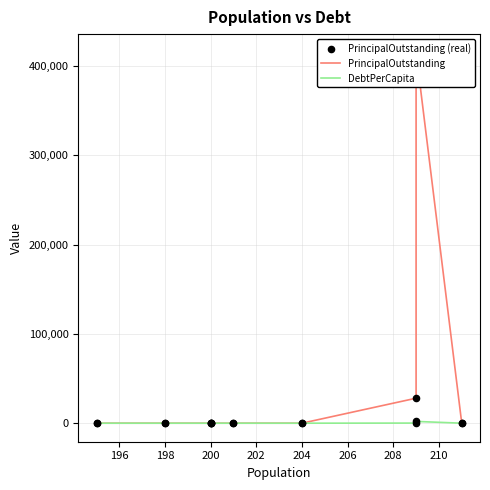

Which series reaches the minimum Y coordinate?

PrincipalOutstanding